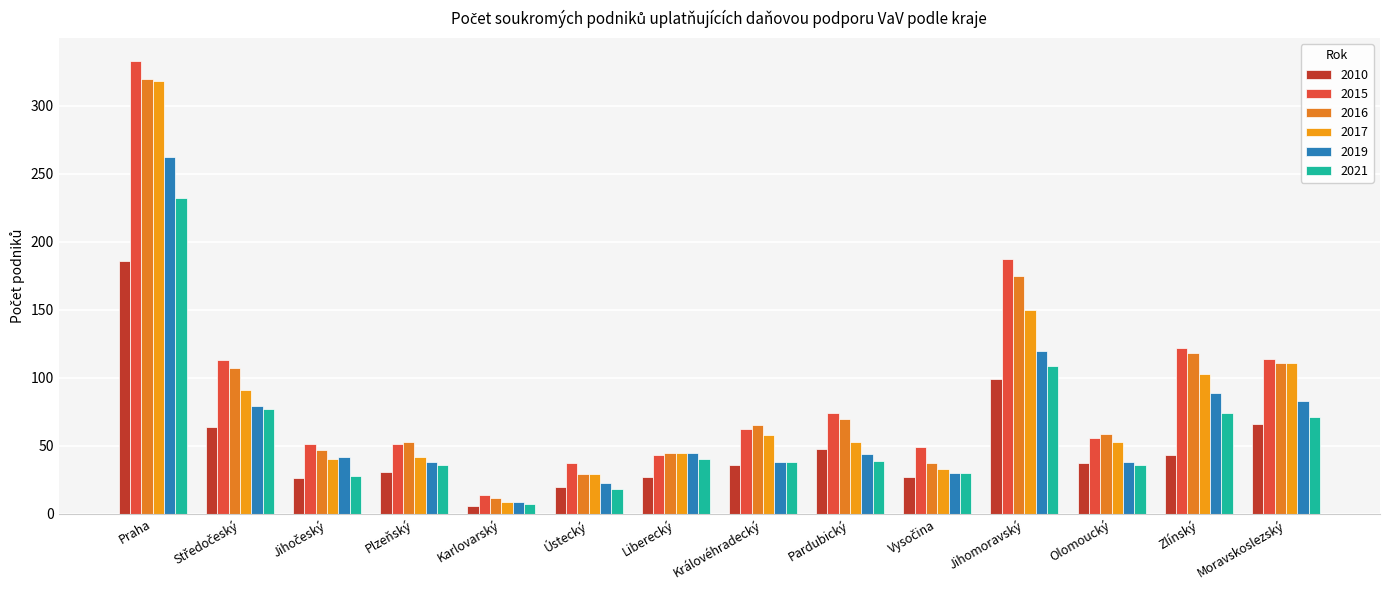

What is the approximate value of 2016 at Ústecký?

29